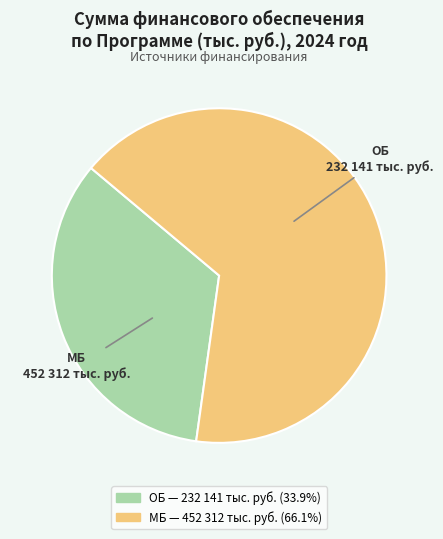

Does any single category account for the majority?

Yes